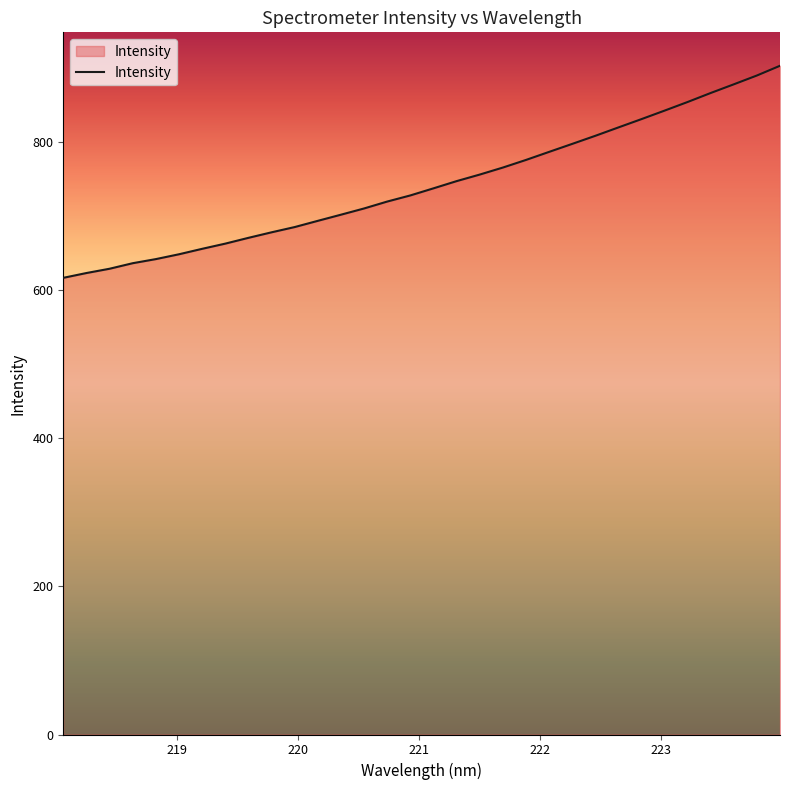

What is the smallest value displayed?

616.3